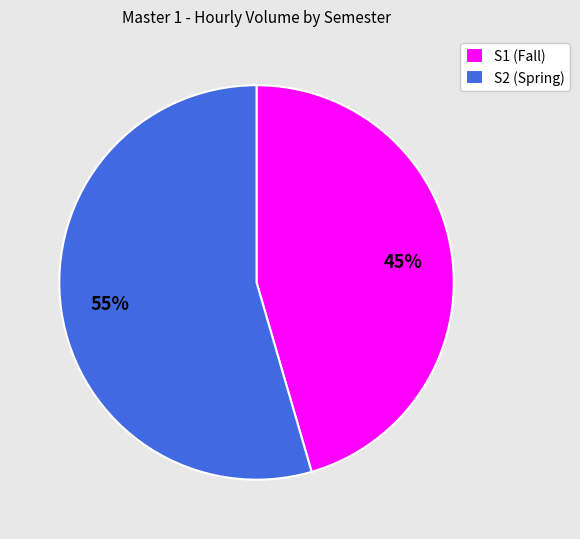

To the nearest percent, what is the average slice percentage?

50%